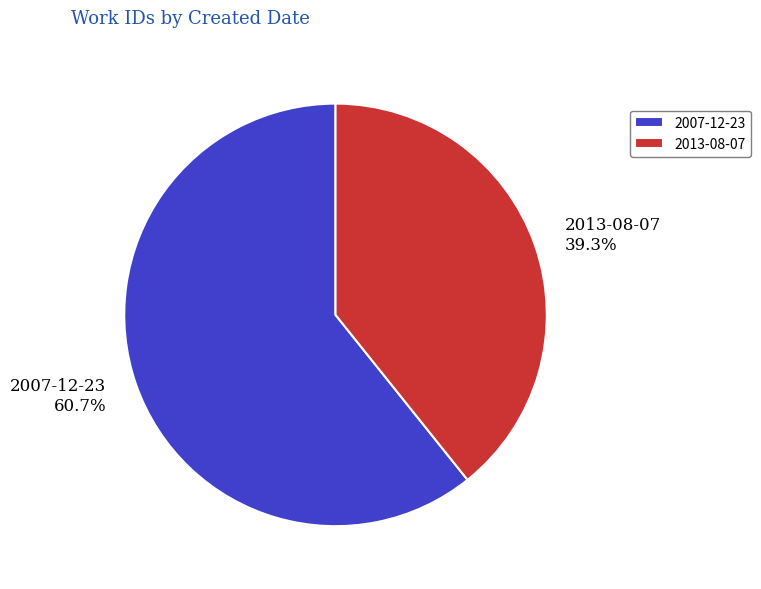

Count the number of slices in the pie.

2